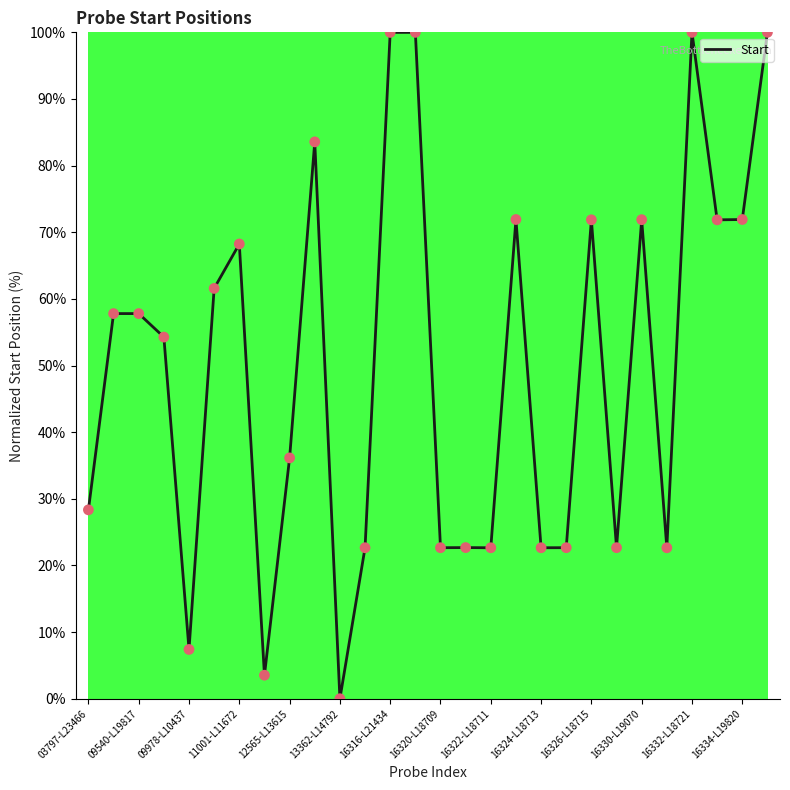

What is the greatest value displayed?

100.0